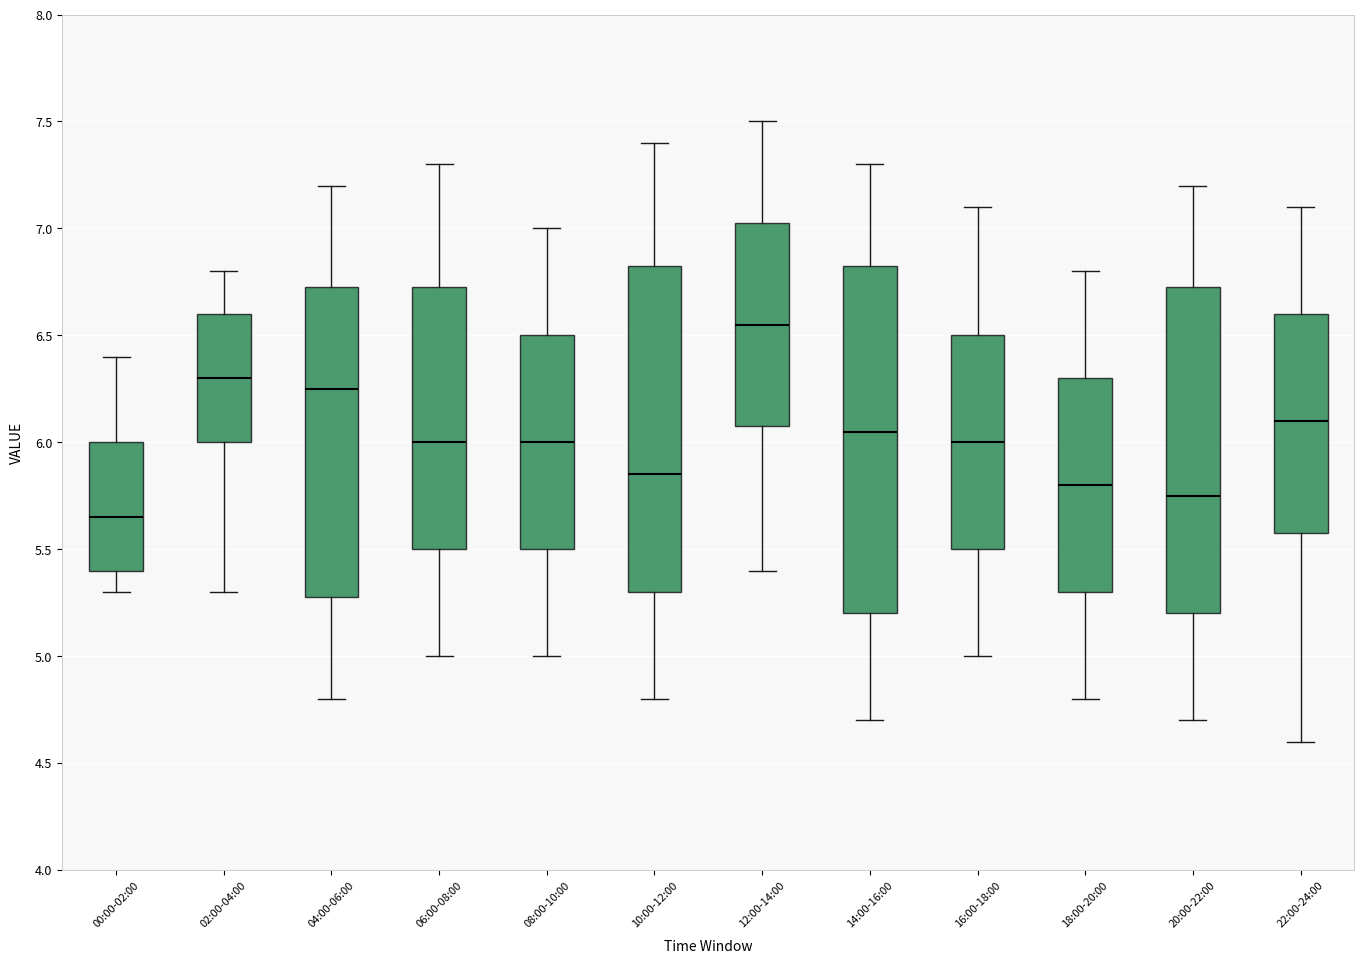

Which box has the highest median line?

12:00-14:00